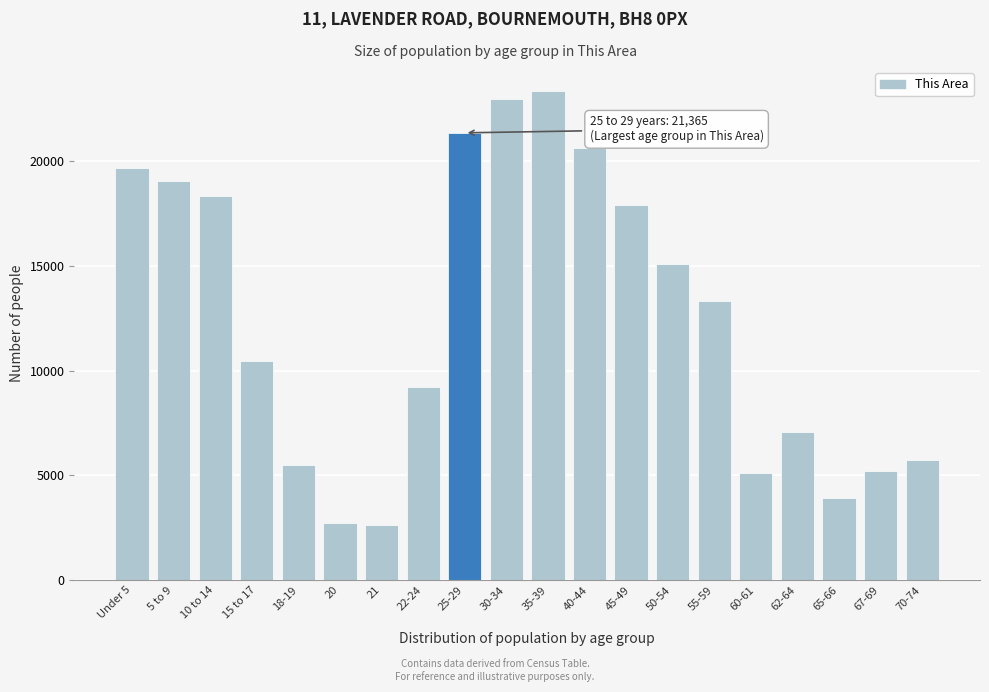

What is the sum of the values at 25-29 and 5 to 9?

40409